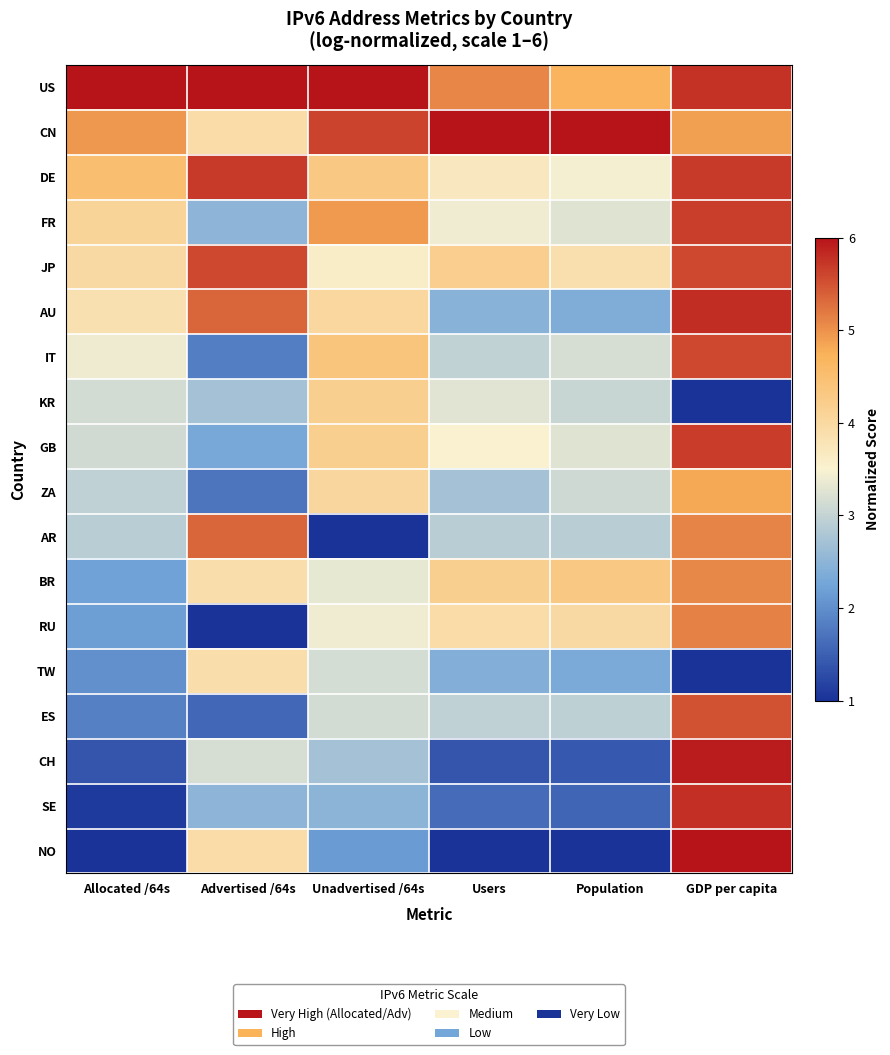

Count the number of categories in the chart.

6